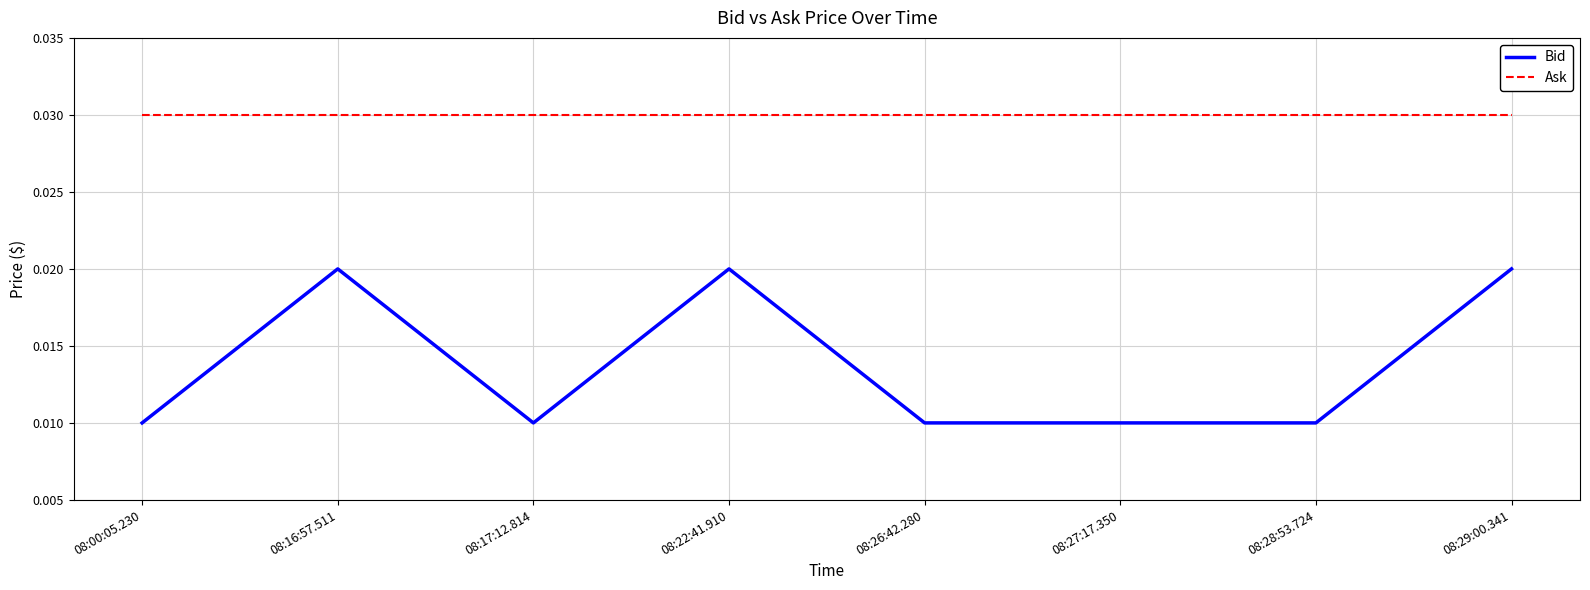

True or false: Ask and Bid cross at least once.

False